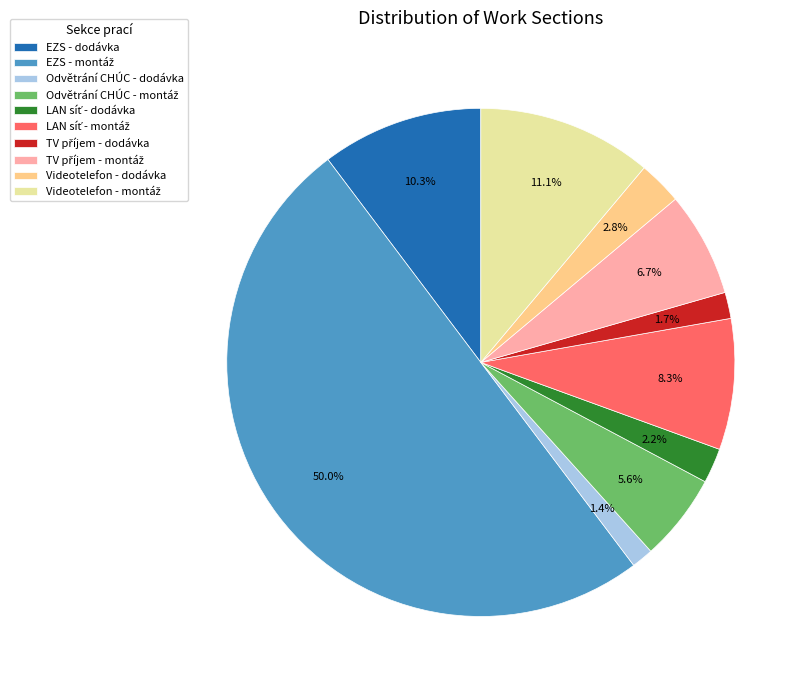

Count the number of slices in the pie.

10